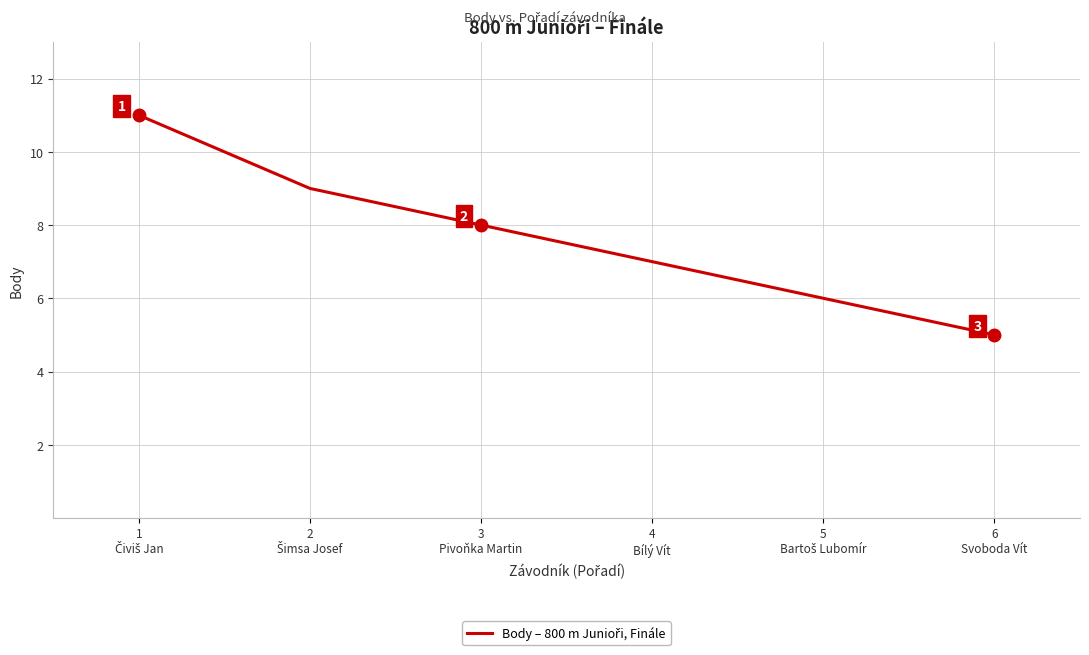

What is the minimum value shown in the chart?

5